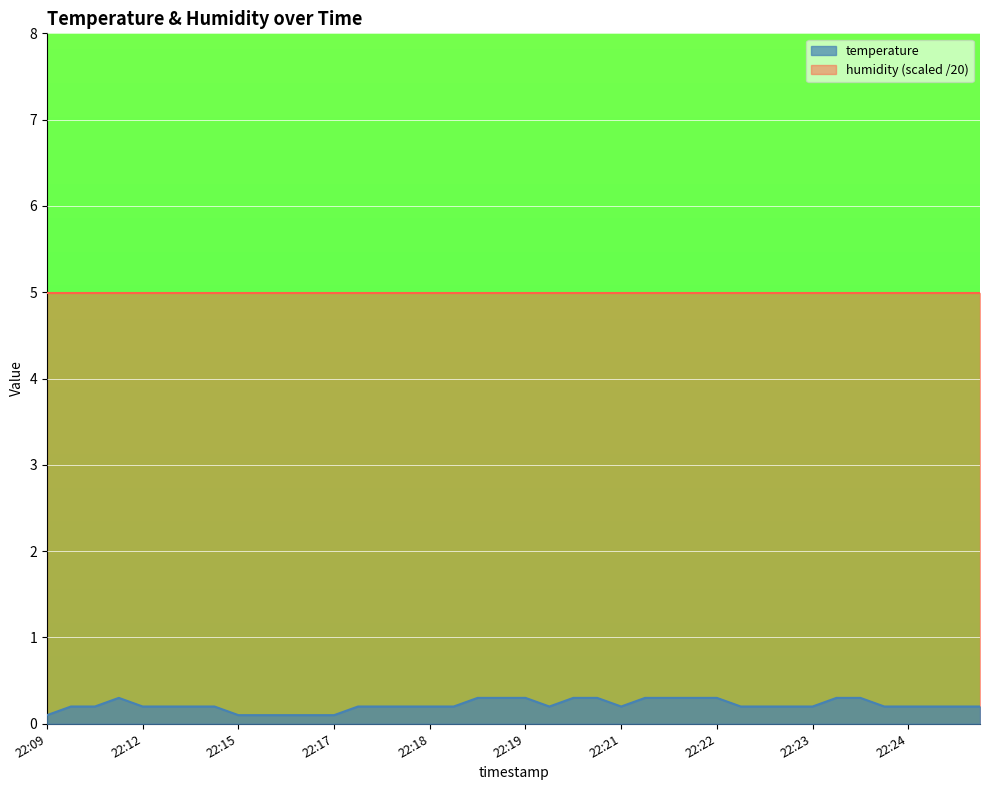

Rank the series by their maximum value, from highest to lowest.

humidity (scaled /20), temperature